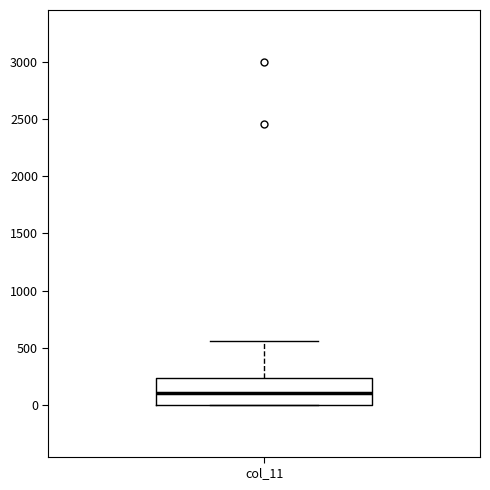

Where is the lower edge of the box for col_11 on the y-axis? The values are not printed on the chart, so give them approximately, as read against the axis.

0